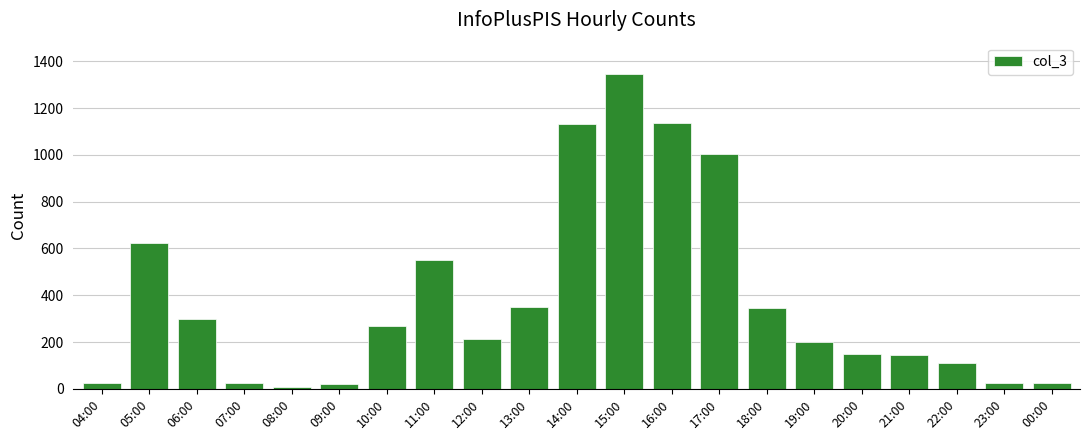

What is the change in value from 17:00 to 18:00?

-658